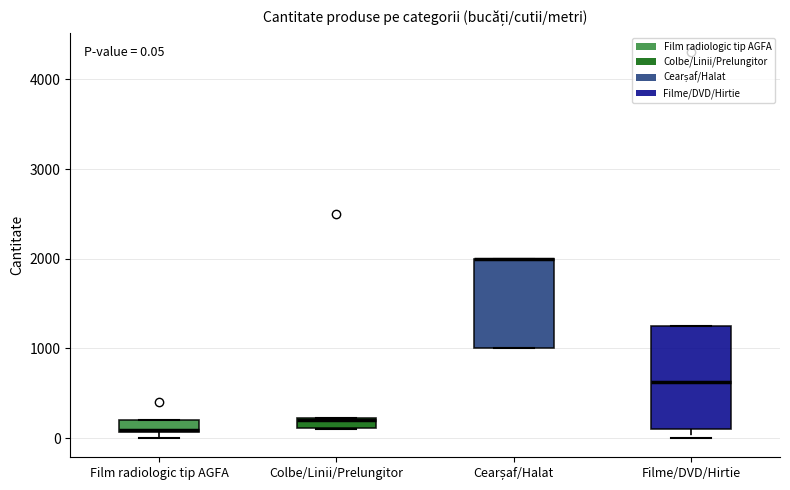

Which box is the tallest, from its lower edge to its upper edge?

Filme/DVD/Hirtie